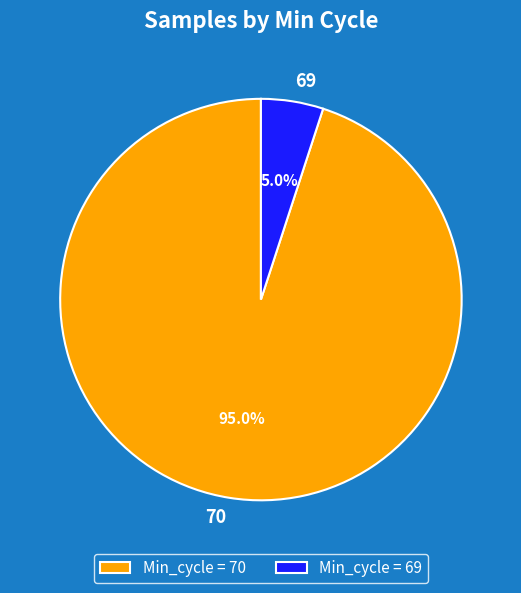

Between 69 and 70, which is larger?

70